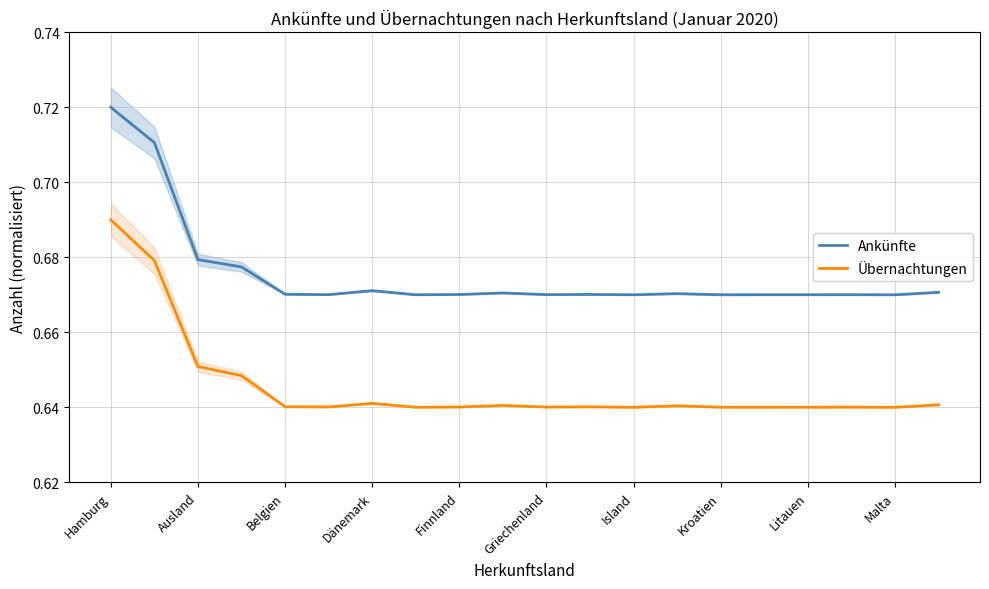

Count the Ankünfte values in the range 0 to 1.

20